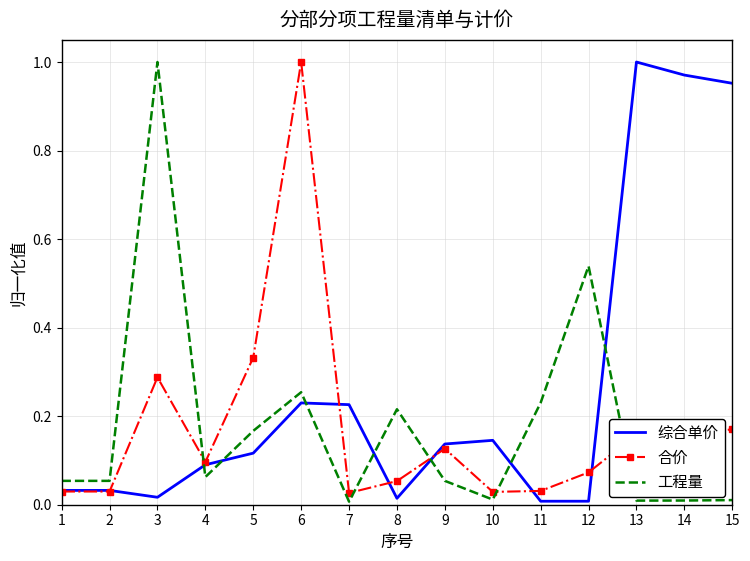

What are all the series names shown in the legend?

综合单价, 合价, 工程量